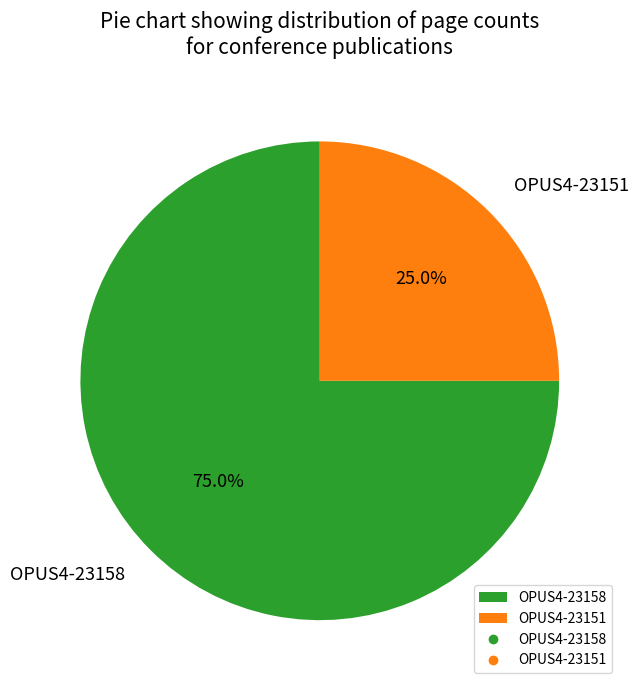

What percentage is NOT represented by OPUS4-23151?

75.0%